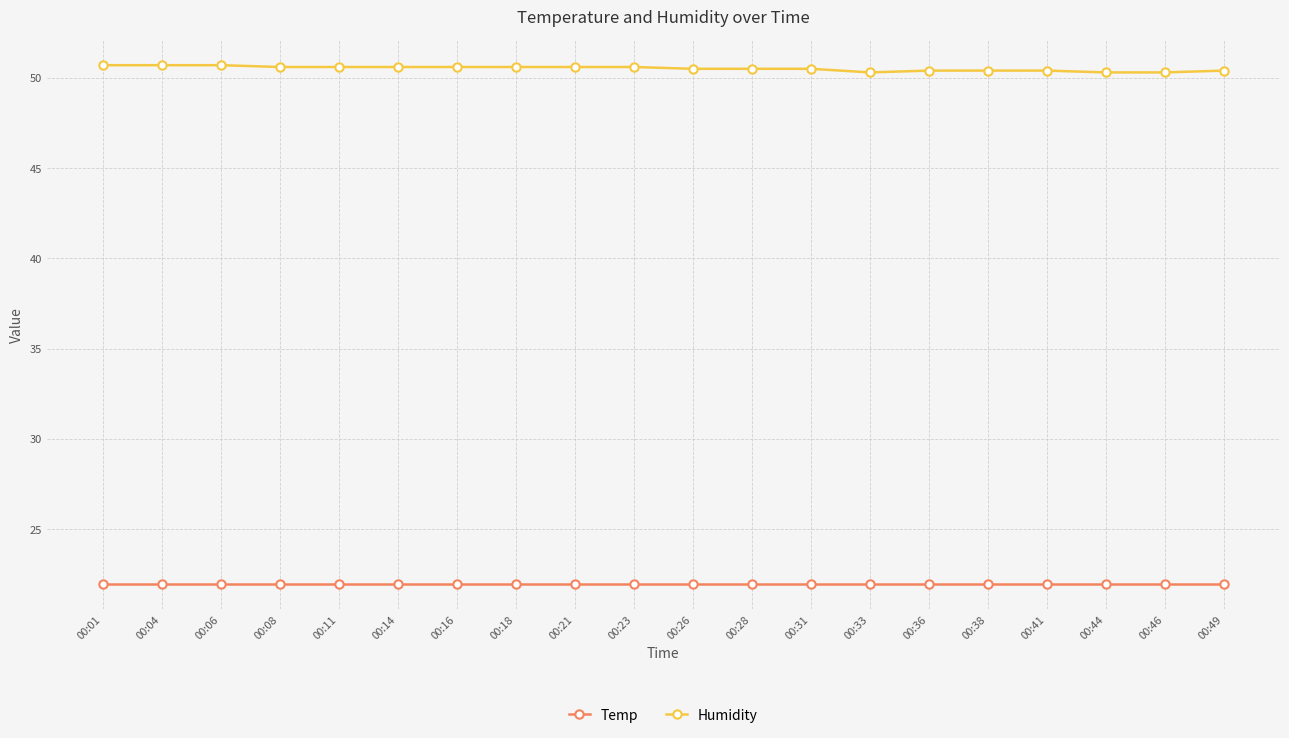

What is the spread (max minus min) of values at 00:23?

28.6